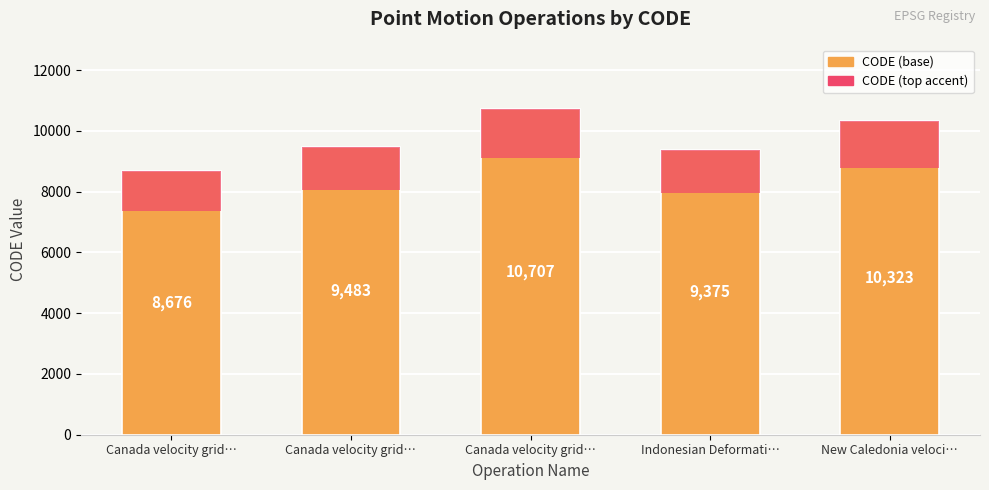

The value at New Caledonia veloci… is 3224. True or false?

False